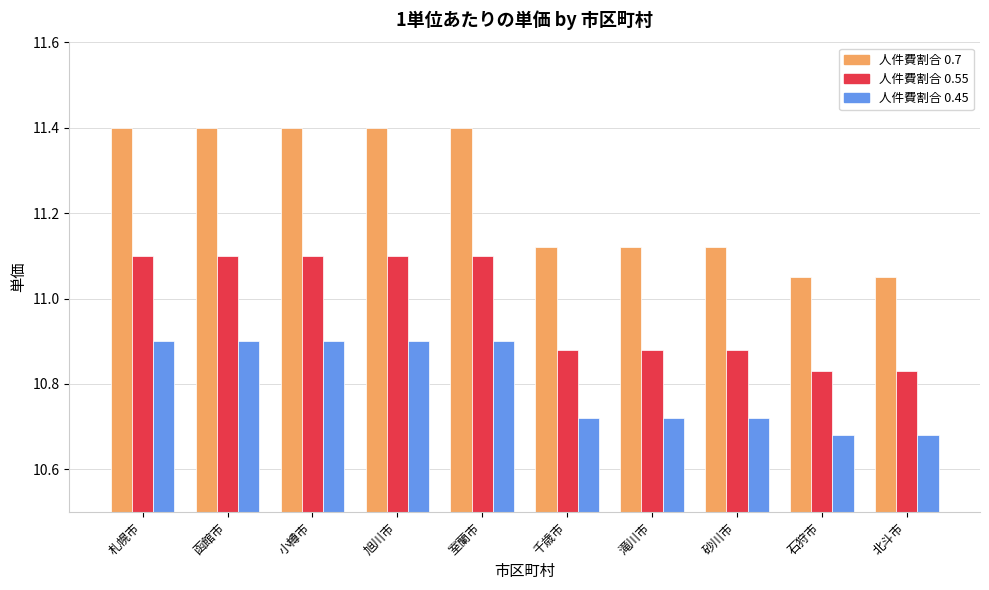

What is the label of the 3rd bar from the right?

砂川市